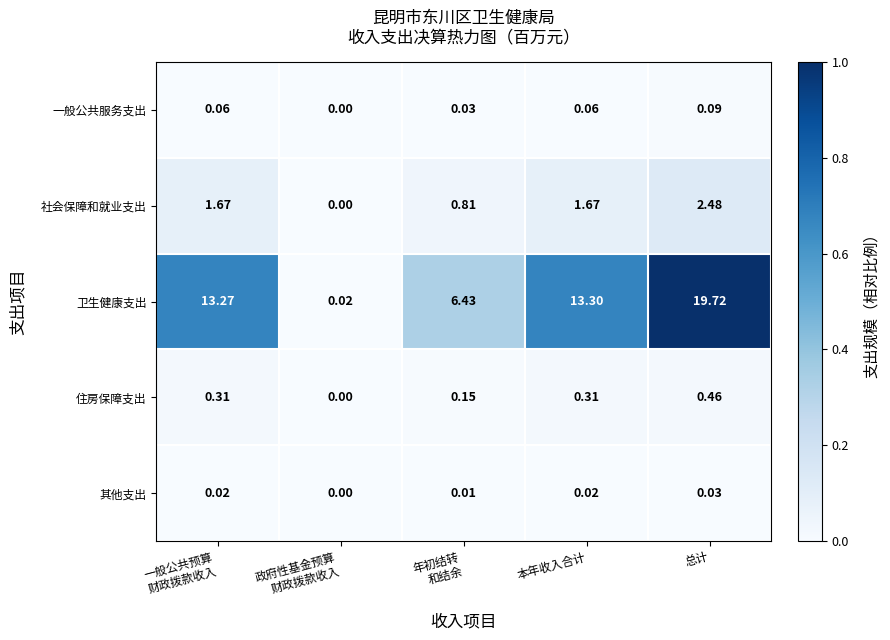

Which series has the largest total across all categories?

卫生健康支出